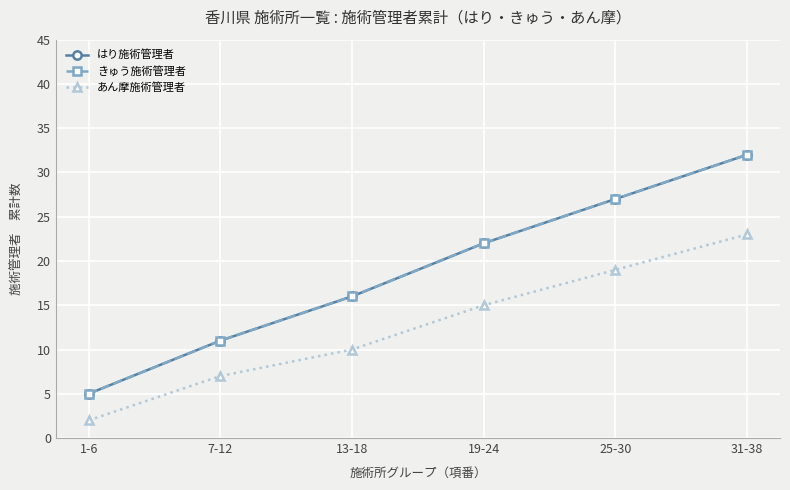

Does the chart have visible grid lines?

Yes